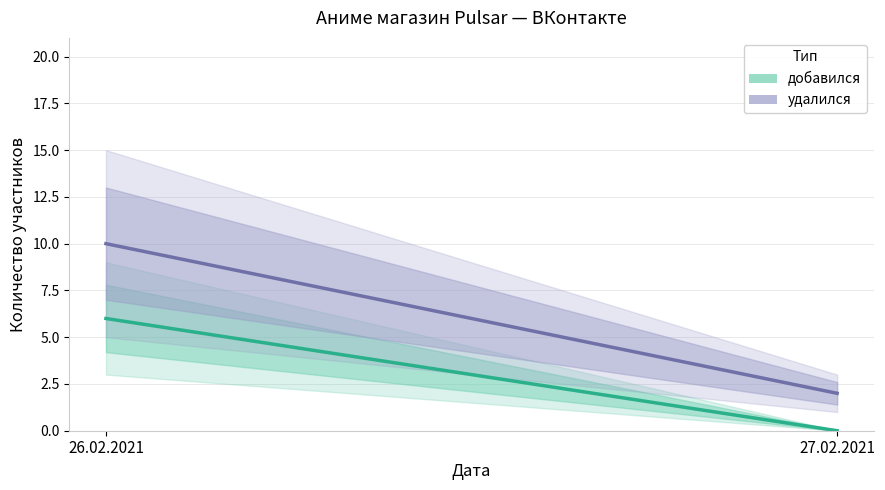

How many values in the добавился series are below 6?

1